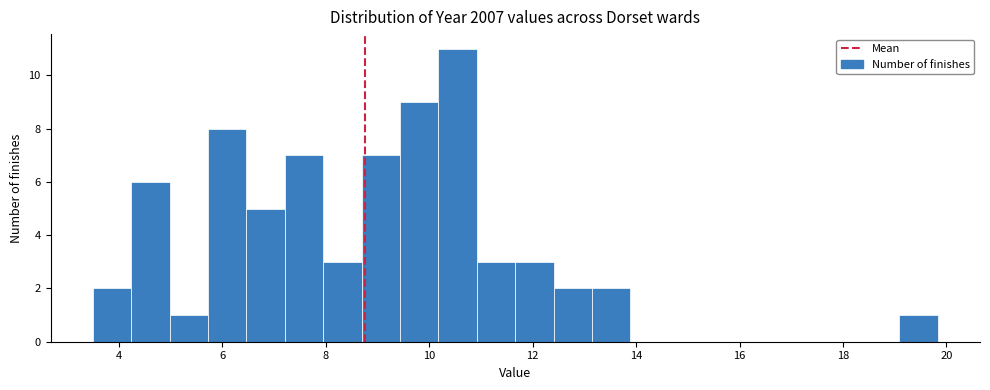

Around what value on the x-axis is the tallest bar? Give the approximate position of its centre, as read against the axis.

10.6